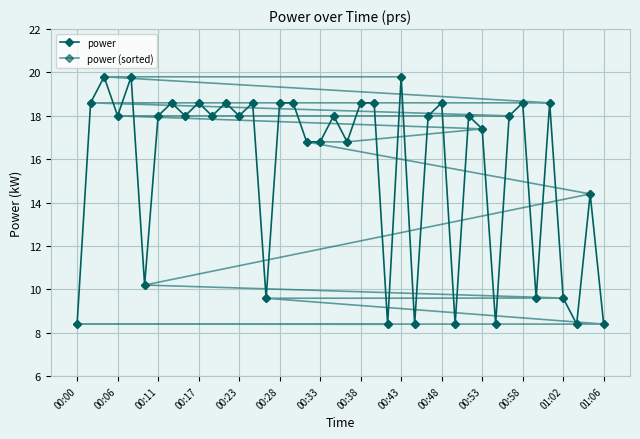

The value of power at 01:06 is 25.0. True or false?

False